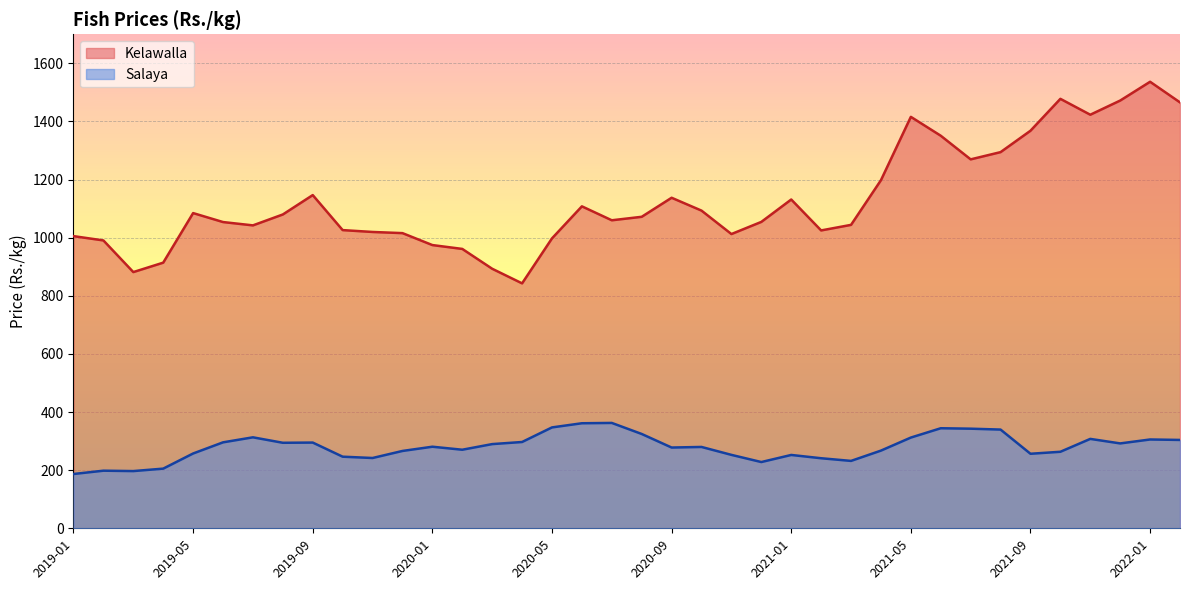

What position from the left is 2020-02?

14